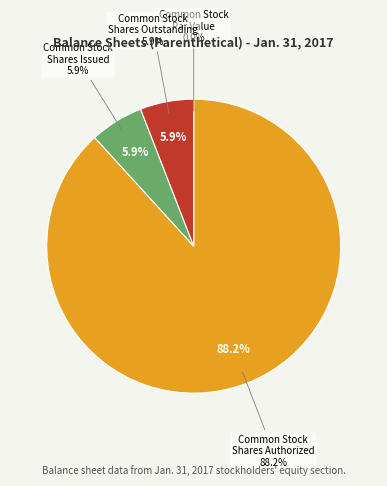

Count the number of slices in the pie.

4